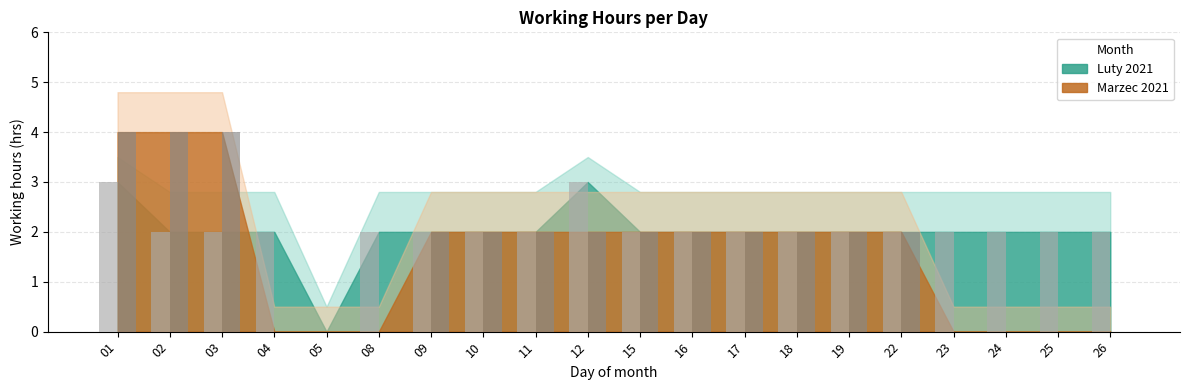

Where does the Marzec 2021 - working hours (hrs) series first go above 2?

01